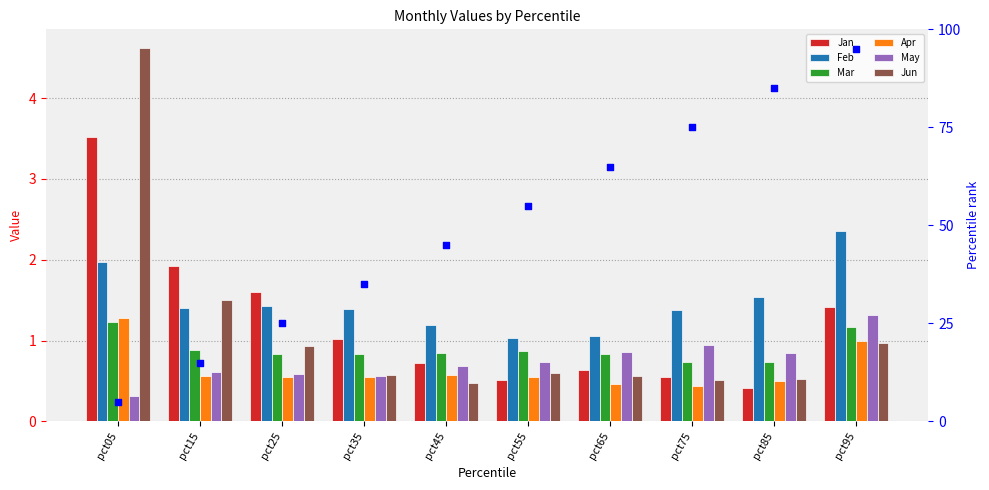

What are all the series names shown in the legend?

Jan, Feb, Mar, Apr, May, Jun